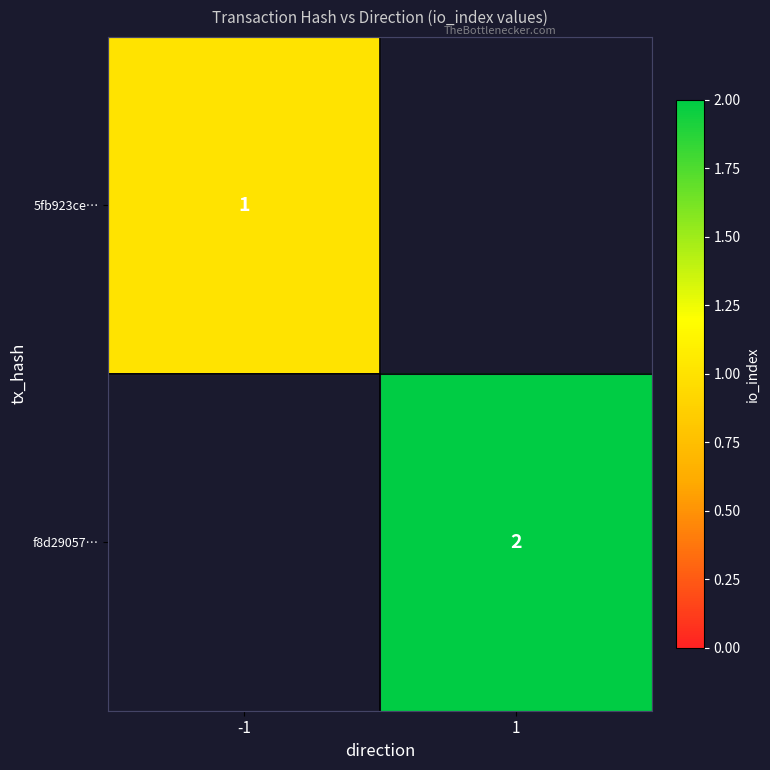

True or false: 5fb923ce… has a value of 0.5 at -1.

False